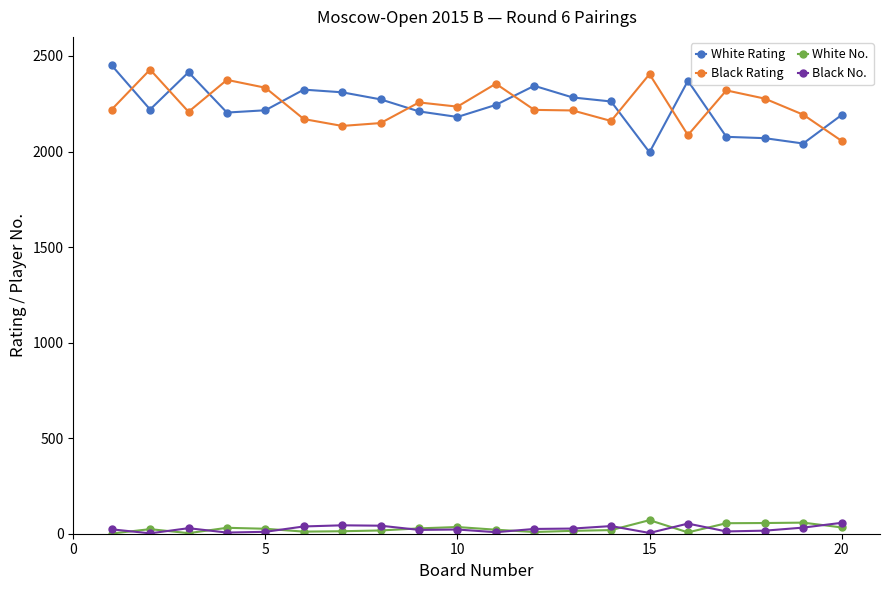

What is the average value of the Black Rating series?

2240